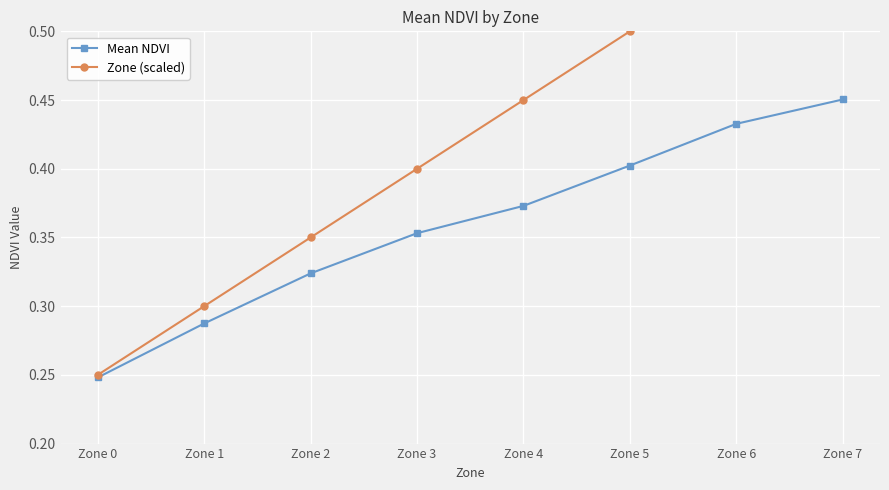

True or false: Mean NDVI has more than 0 interior local peaks.

False